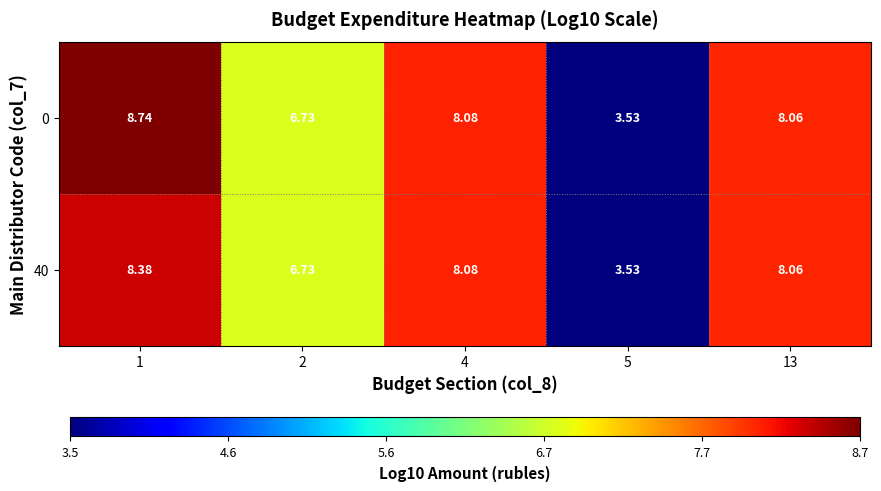

Which series changed the most between 1 and 13?

0